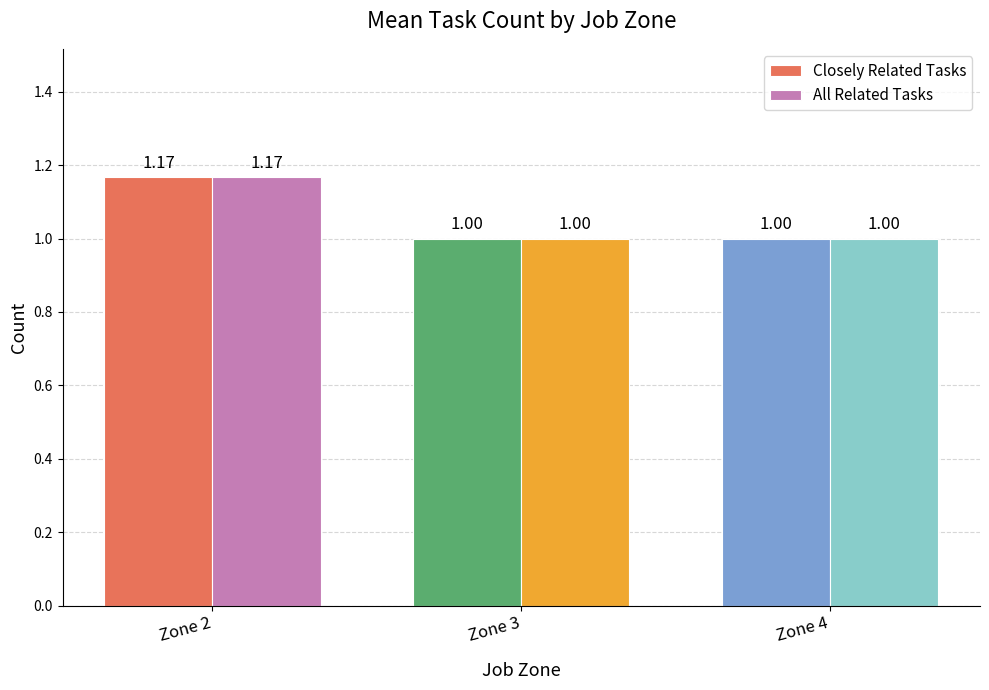

What is the value of the Closely Related Tasks bar at the 2nd from the left?

1.0